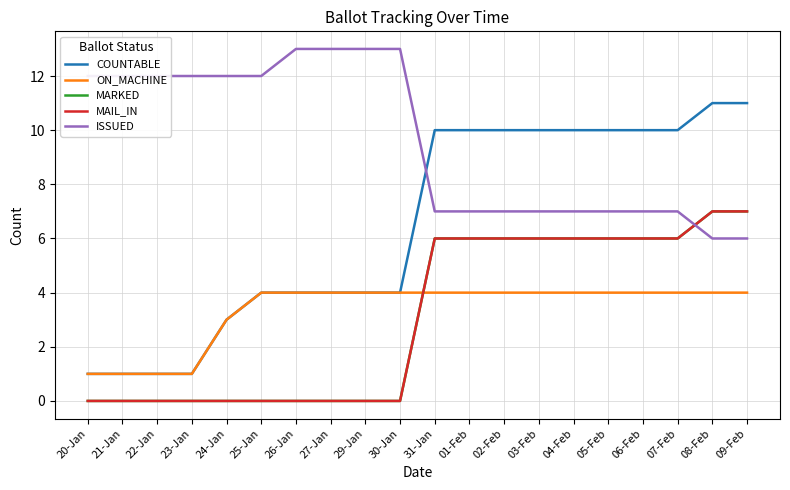

What is the sum of all ON_MACHINE values?

67